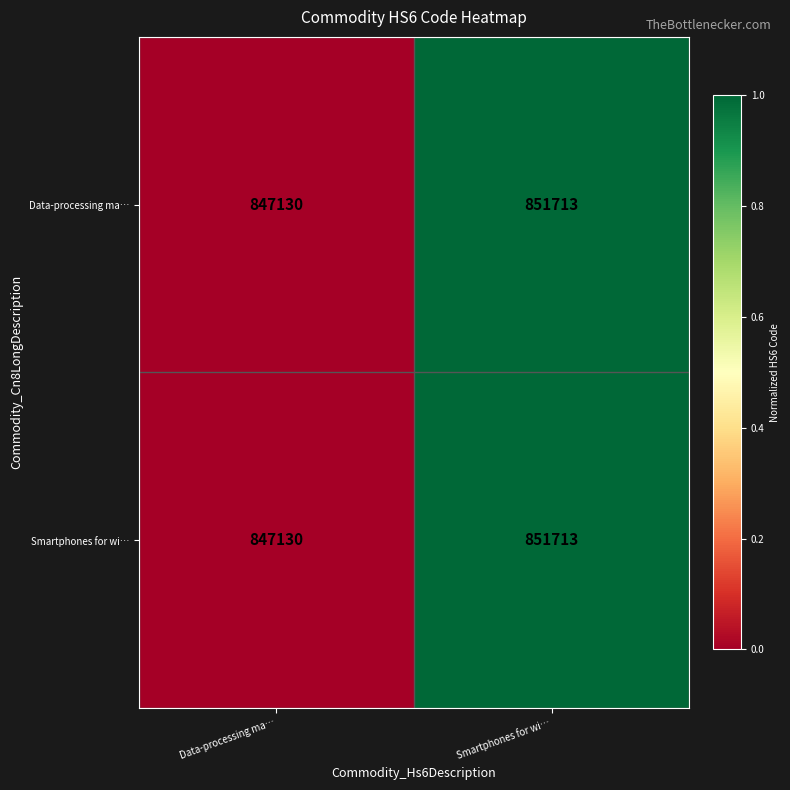

The value of Smartphones for wi… at Data-processing ma… is 1279812. True or false?

False